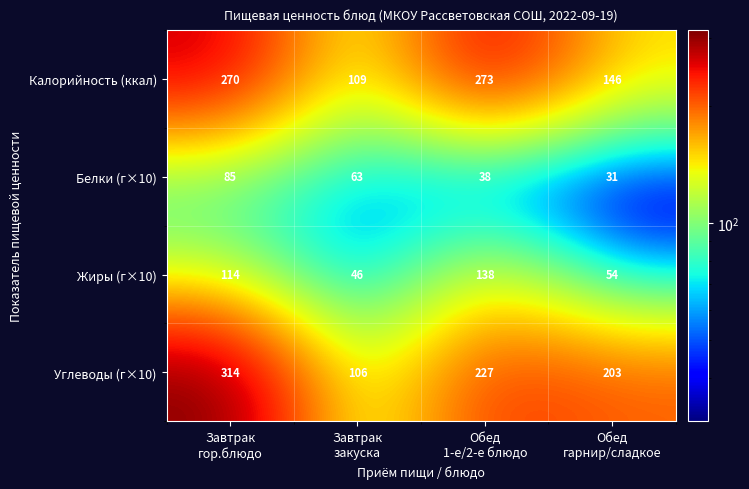

Which series has the largest total across all categories?

Углеводы (г×10)